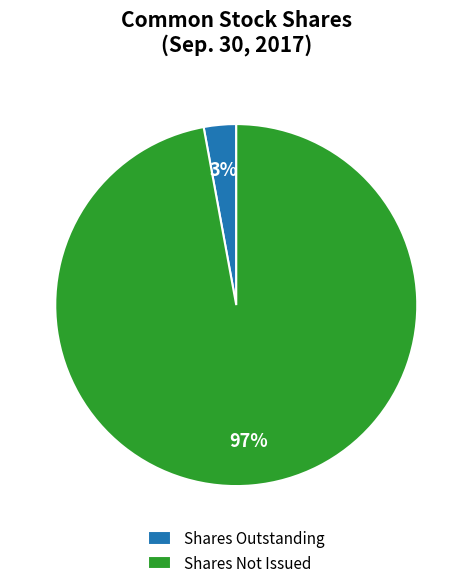

Count the number of slices in the pie.

2